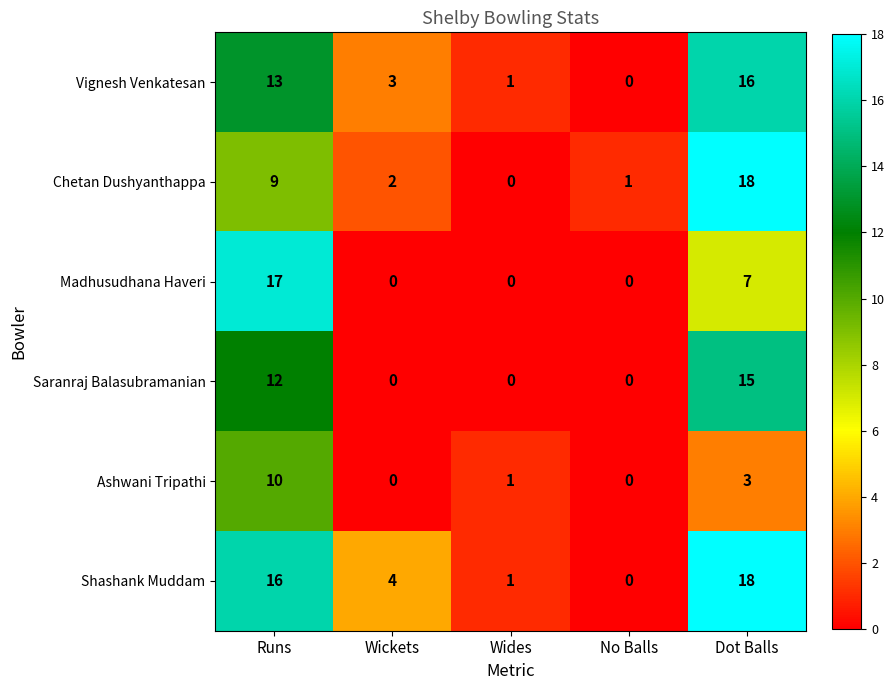

What is the difference between the maximum and minimum values in the Chetan Dushyanthappa series?

18